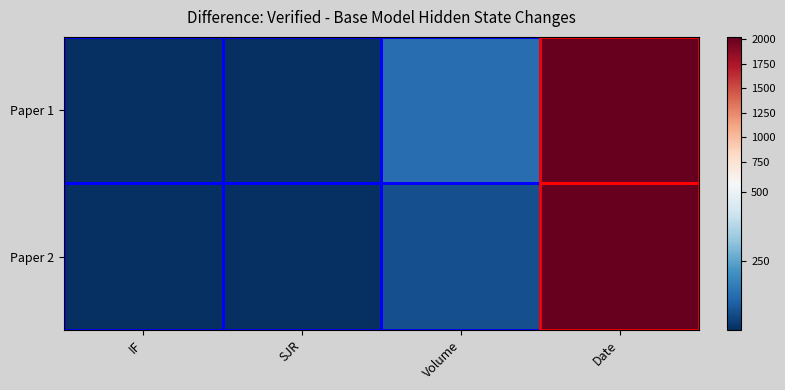

Reading left to right, transcribe all the data shown in this chart.

Paper 1: IF=4.0	SJR=1.0	Volume=125.0	Date=2024.0
Paper 2: IF=3.0	SJR=0.6	Volume=63.0	Date=2024.0